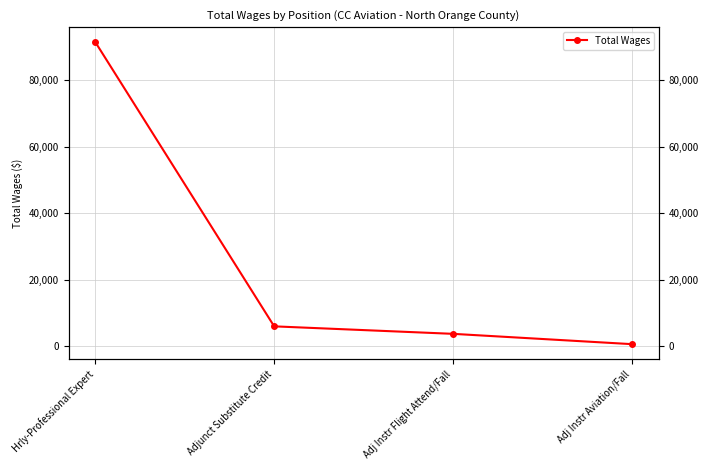

Where is the data nearest to the value 46056?

Adjunct Substitute Credit